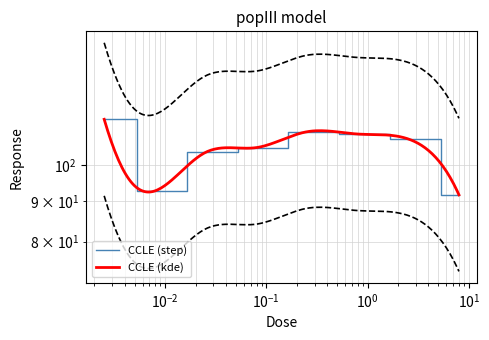

How many interior local valleys (lower than both neighbors) does the data have?

1